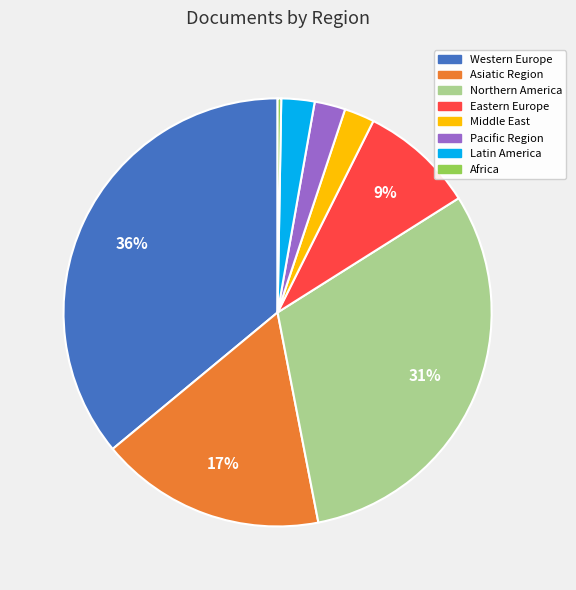

Is there any slice that represents more than half of the pie?

No